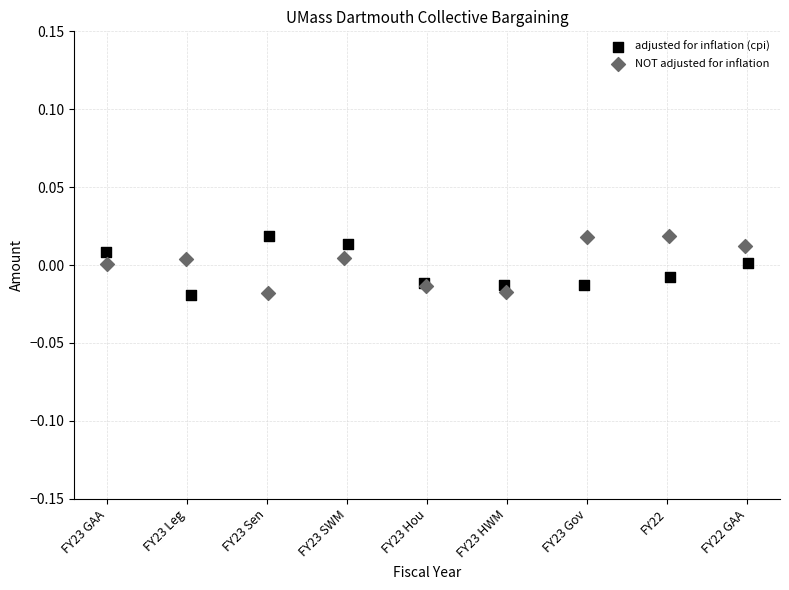

What are all the series names shown in the legend?

adjusted for inflation (cpi), NOT adjusted for inflation